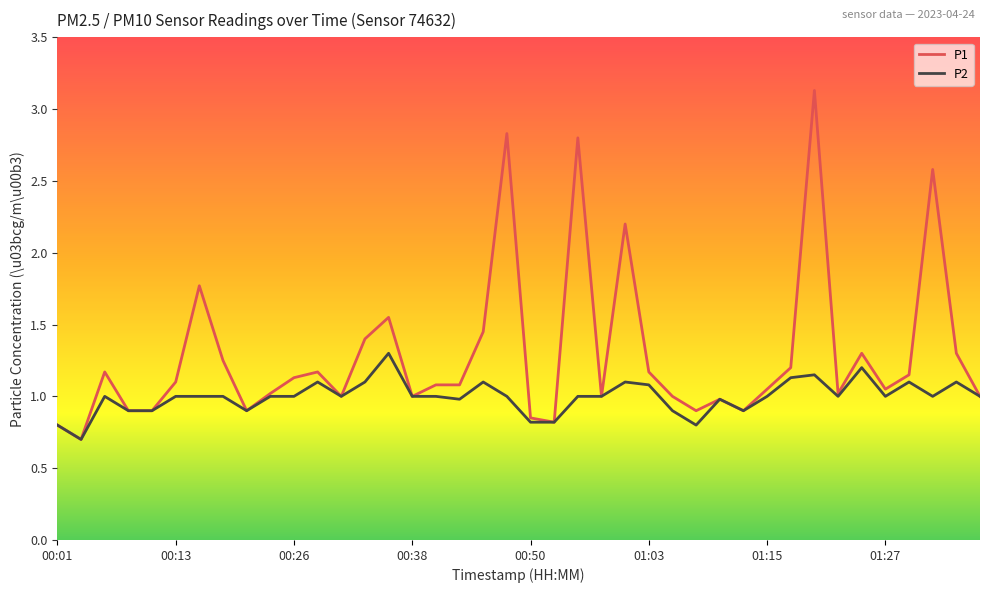

Rank the series by their average value, from highest to lowest.

P1, P2